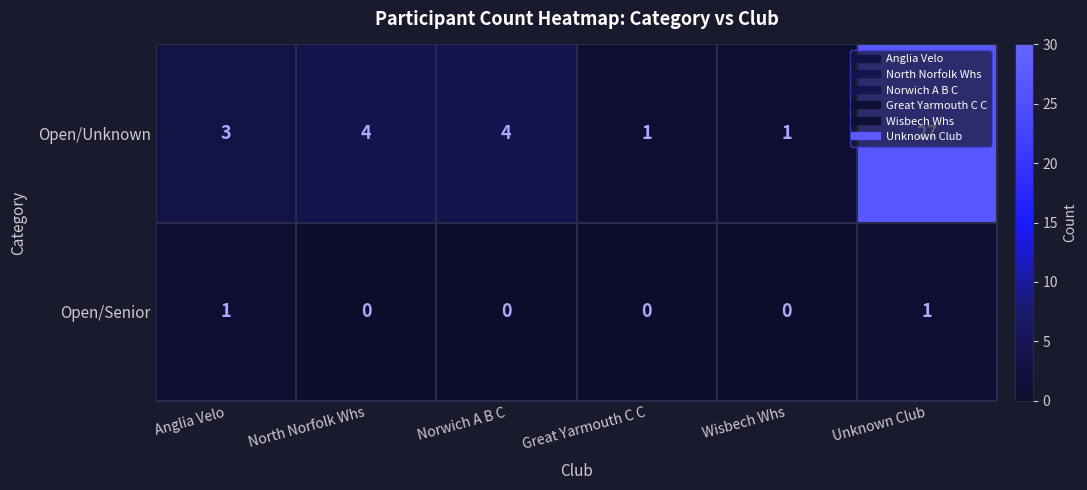

Which series changed the most between North Norfolk Whs and Great Yarmouth C C?

Open/Unknown